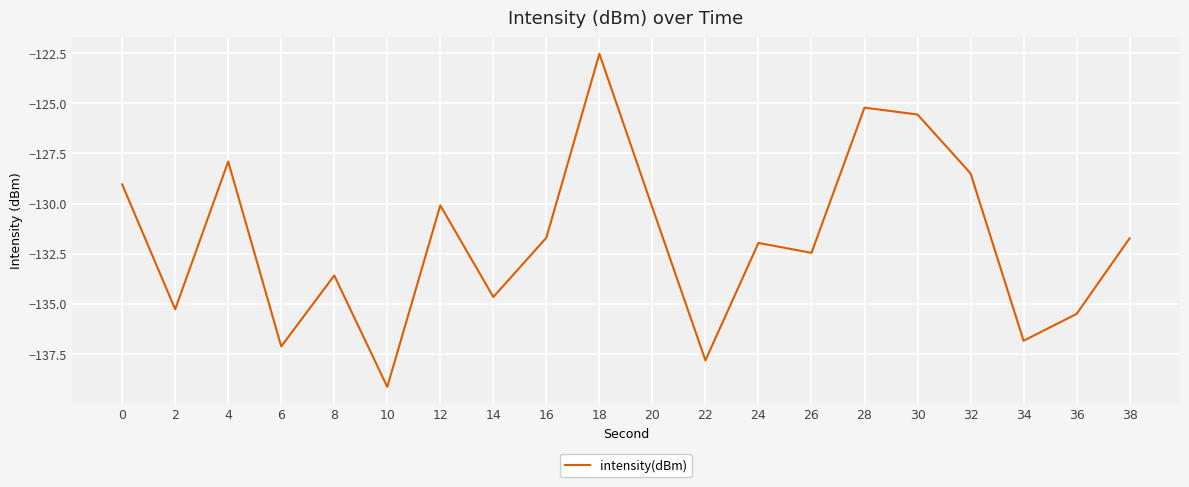

The chart shows a value of -135.3 at 2. True or false?

True